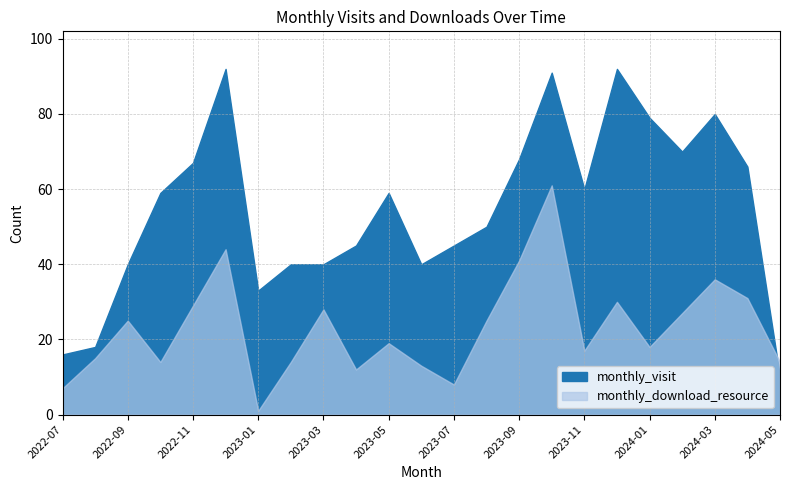

Where is the first local maximum for monthly_visit?

2022-12